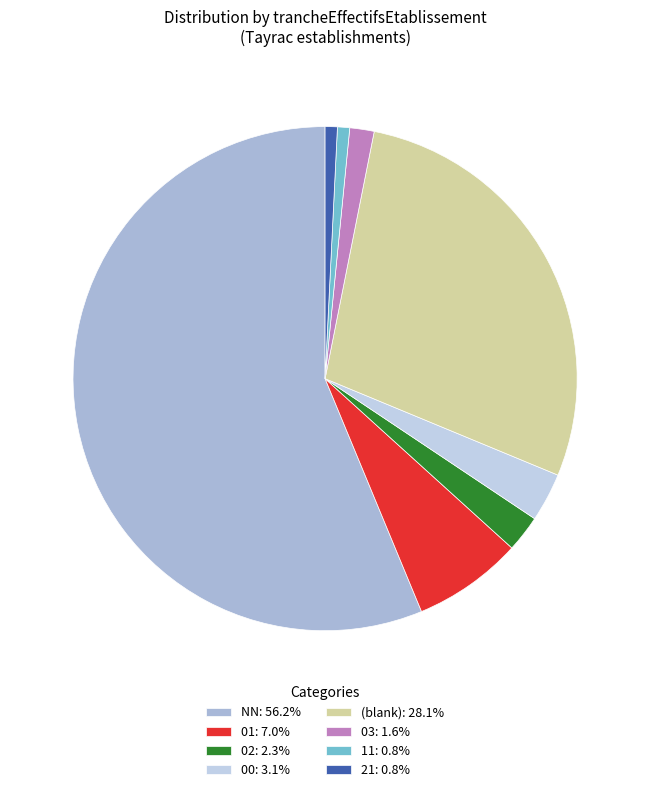

Count the number of slices in the pie.

8